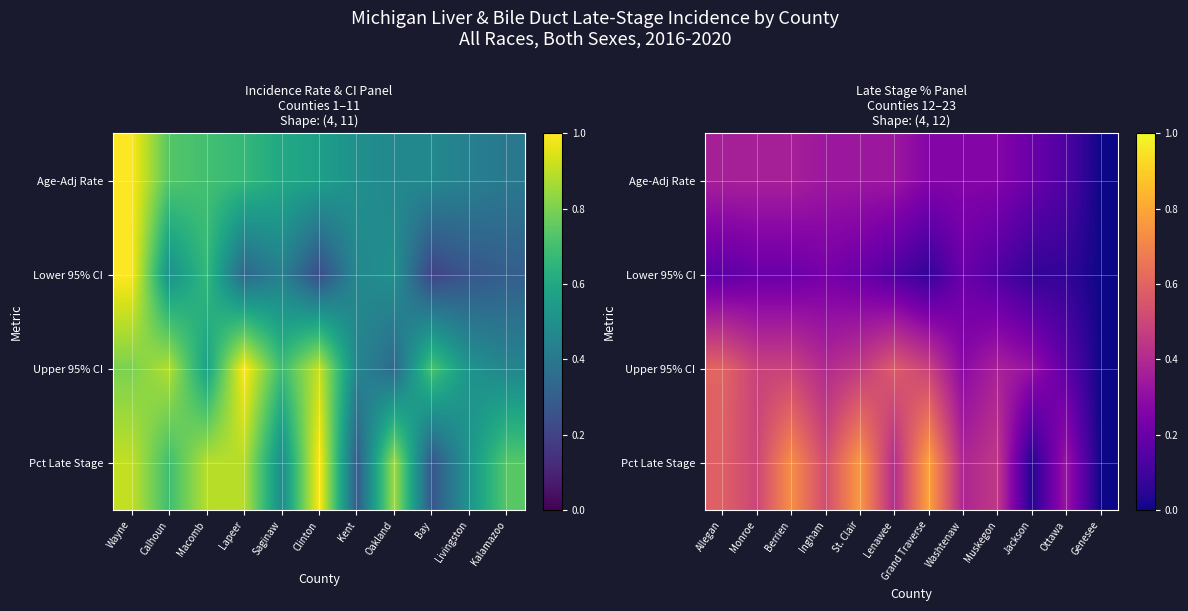

What is the difference between the second highest and second lowest values in the Age-Adj Rate series?

0.2